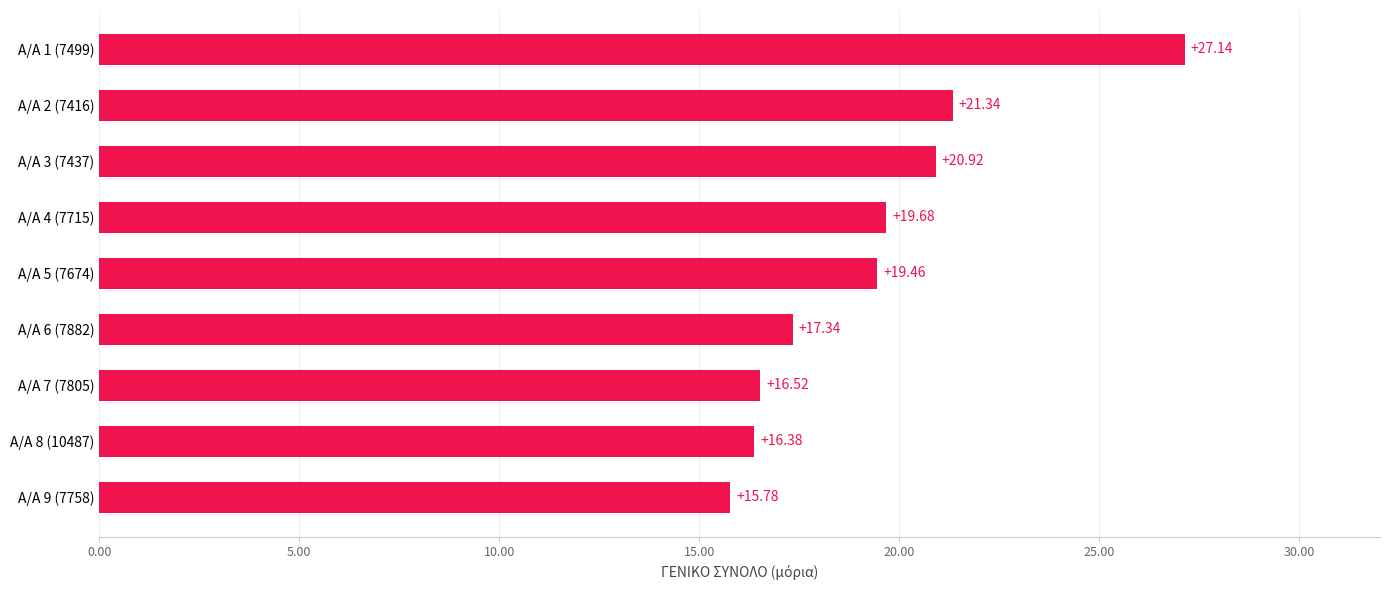

What is the difference between the second highest and second lowest values?

5.0